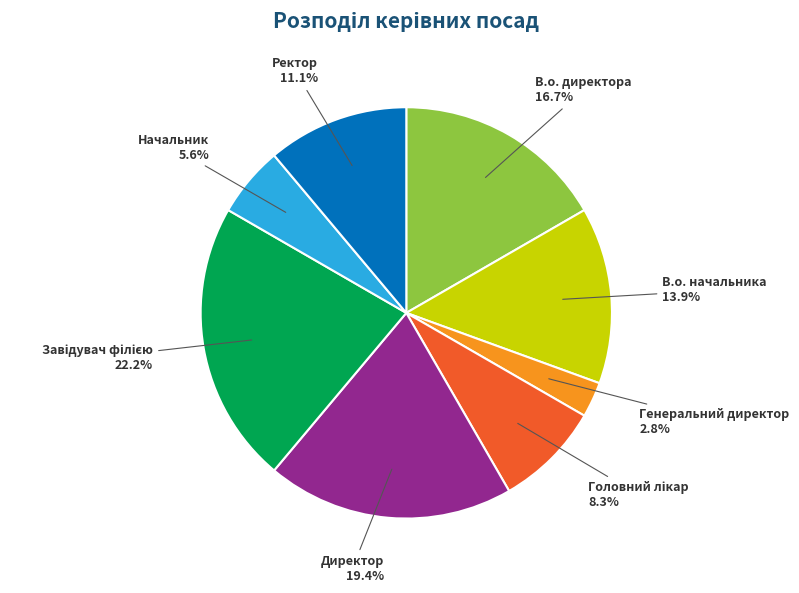

To the nearest percent, what is the average slice percentage?

12%